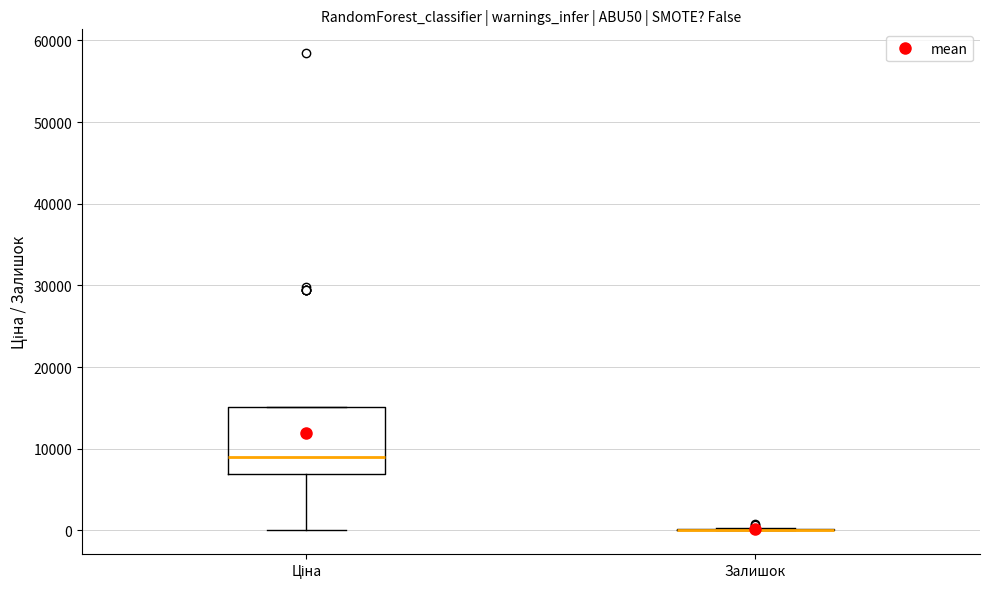

Which box is the tallest, from its lower edge to its upper edge?

Ціна